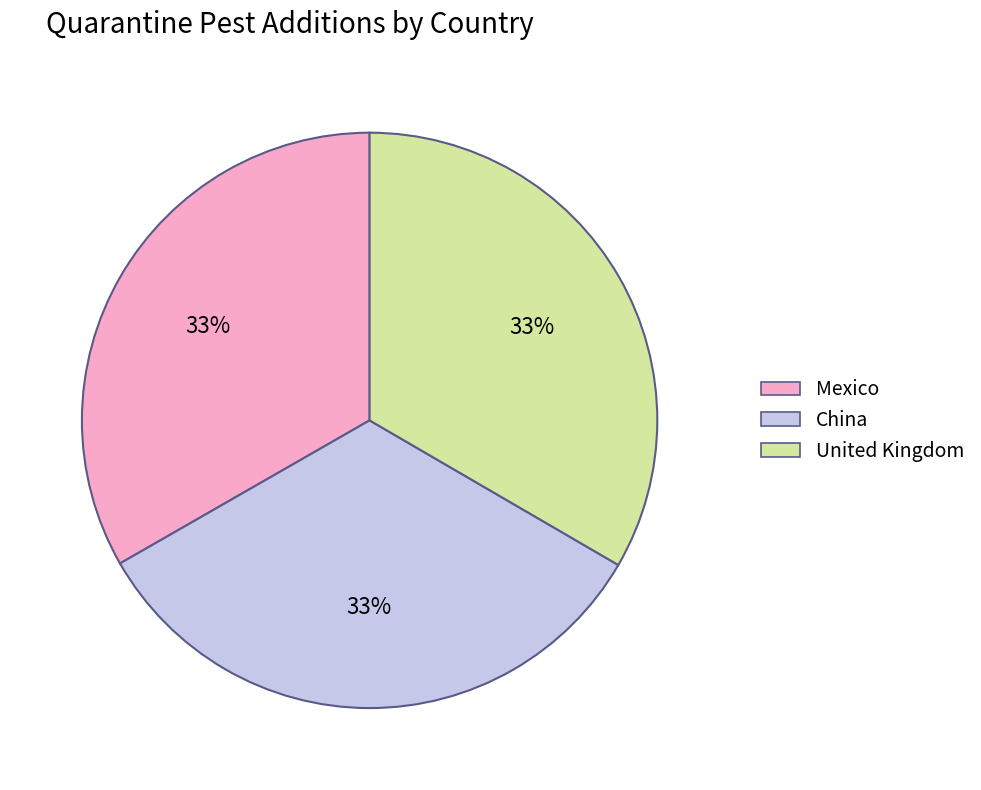

Is it true that China is 47% of the pie?

False